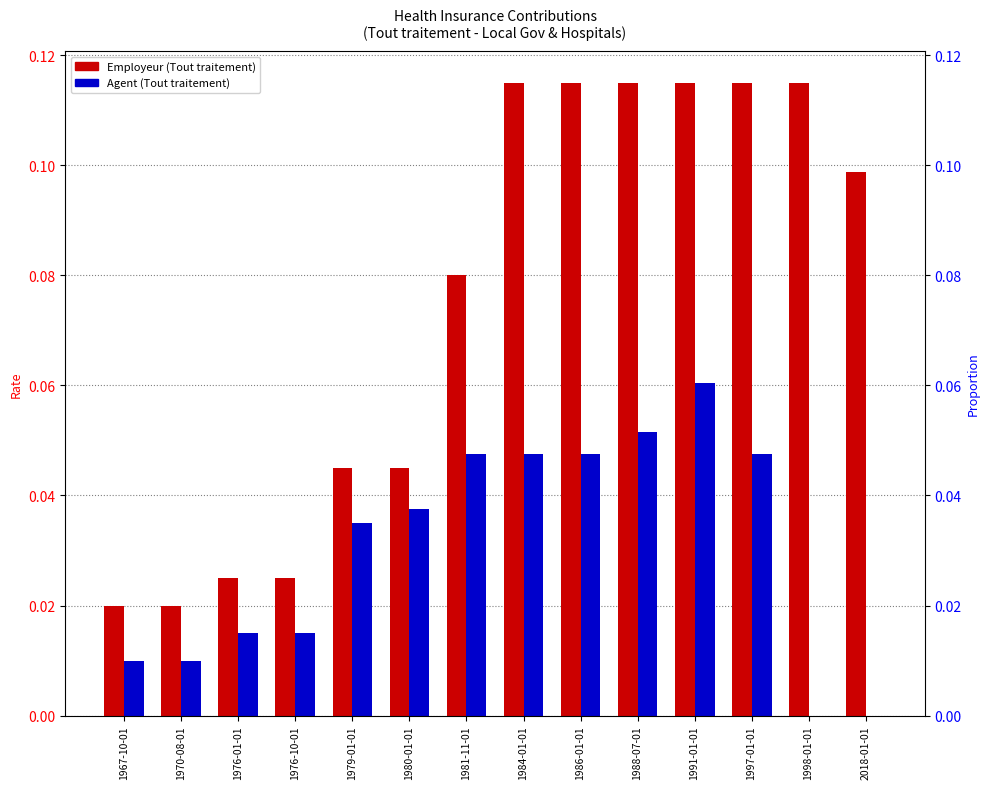

What is the maximum value shown in the chart?

0.1